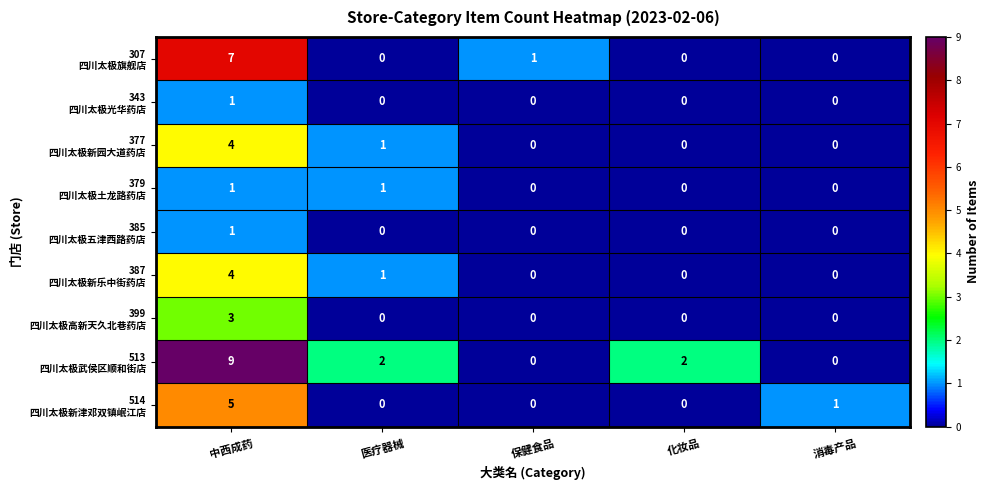

At which category is the sum across all series the highest?

中西成药